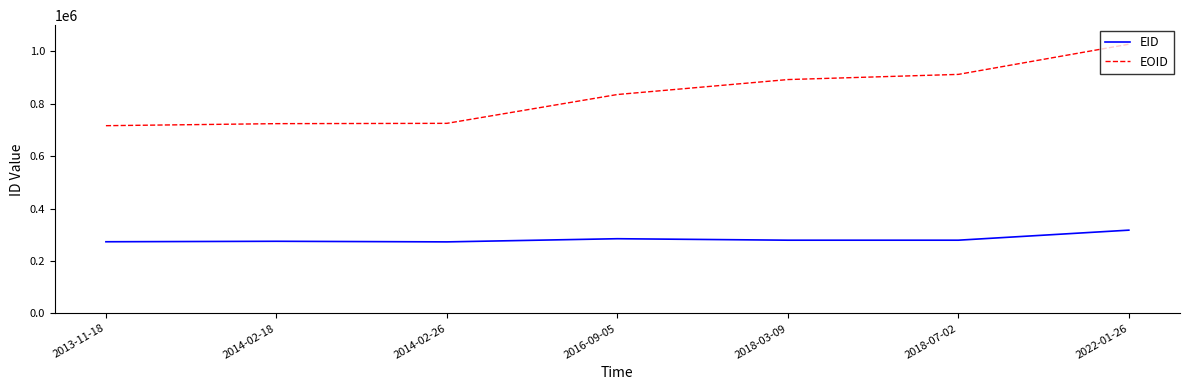

How many lines are shown in the chart?

2